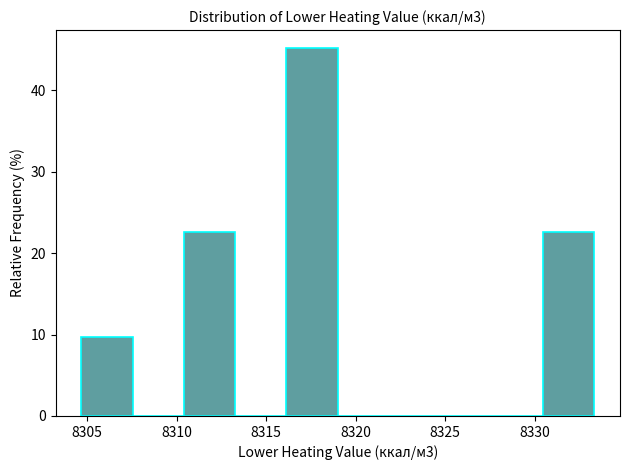

Which range on the x-axis has the tallest bar?

8316.0 to 8319.0